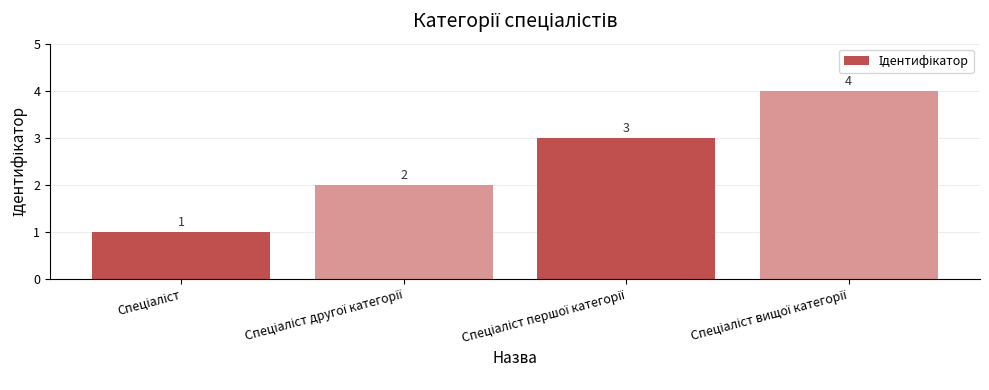

Reading left to right, extract all data points from this chart.

1	2	3	4